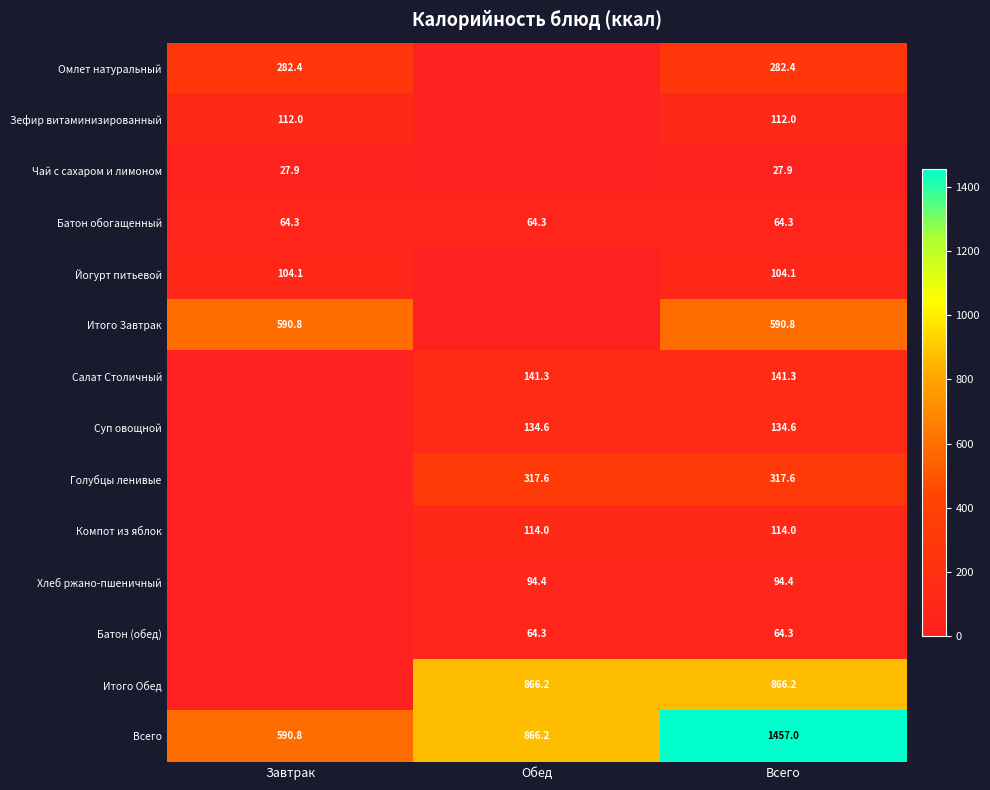

What is the sum of the Омлет натуральный values at Завтрак and Всего?

564.8